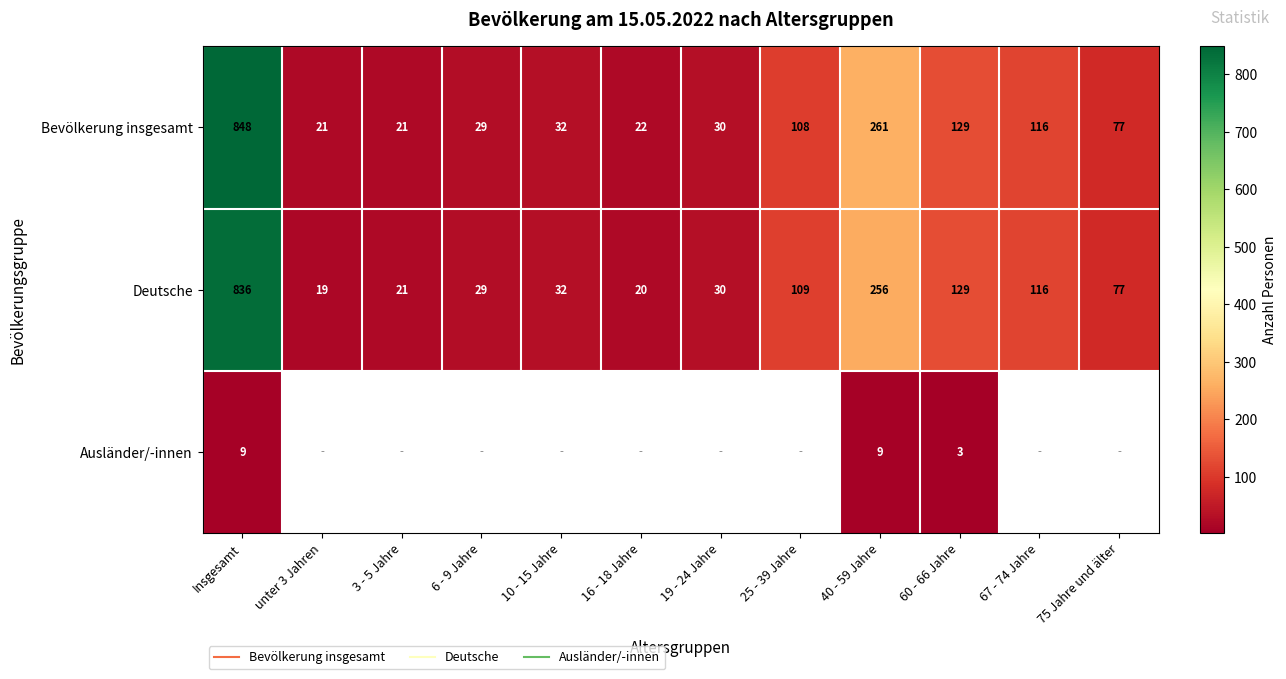

Which label corresponds to the largest value in the chart?

Insgesamt